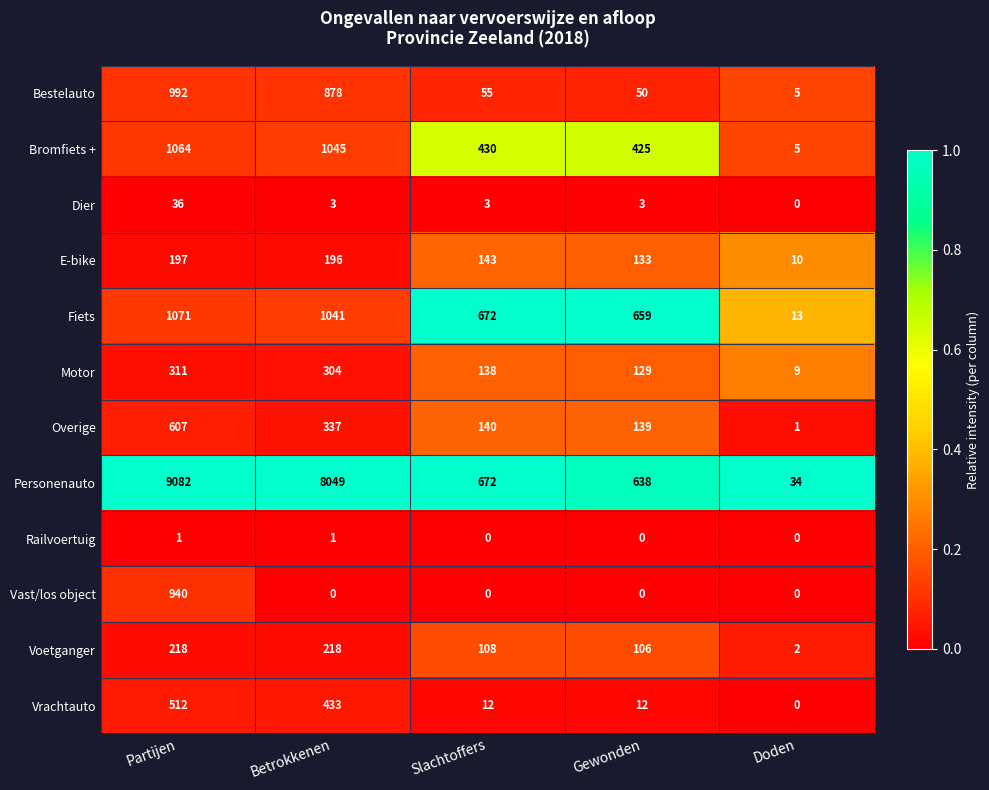

Count the number of data series in this chart.

12